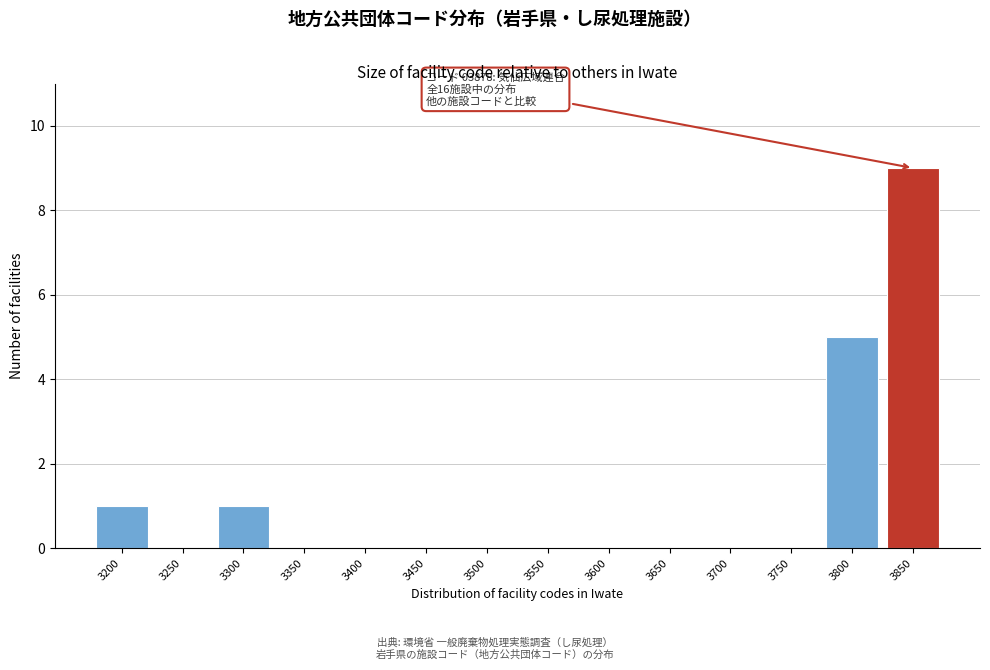

Reading right to left, what are all the values shown in this chart?

3850=9	3800=5	3750=0	3700=0	3650=0	3600=0	3550=0	3500=0	3450=0	3400=0	3350=0	3300=1	3250=0	3200=1